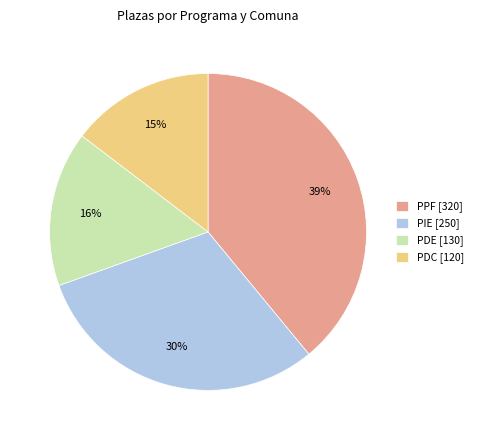

Is PDC [120] the majority of the pie?

No